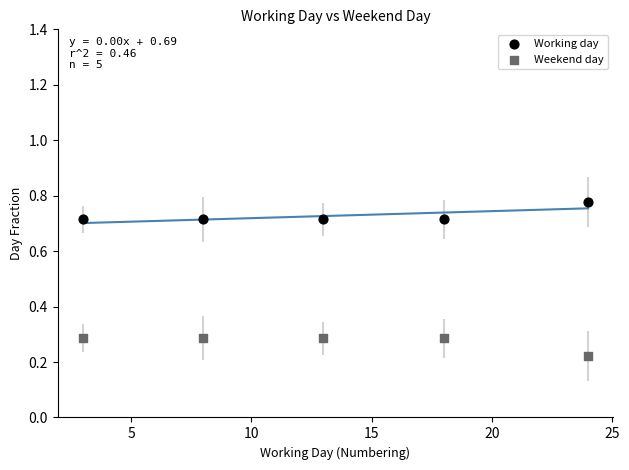

Which series contains the lowest Y value?

Weekend day